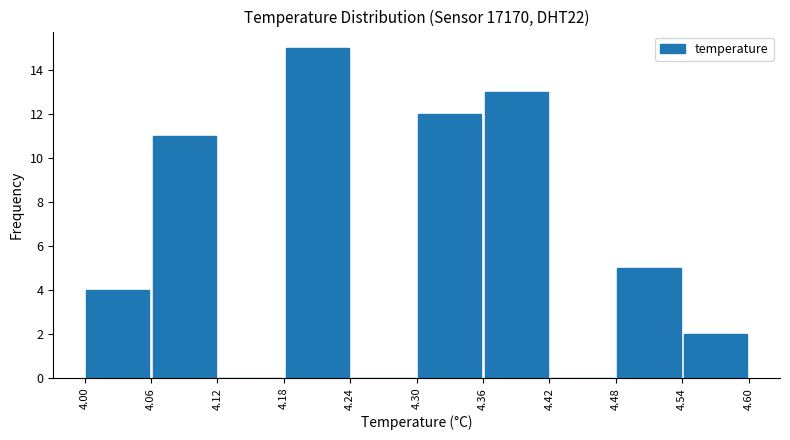

Reading left to right, transcribe this chart: for each bar, give the range it covers on the x-axis and its height. The values are not printed on the chart, so give them approximately, as read against the axis.

4.00 to 4.06: 4
4.06 to 4.12: 11
4.12 to 4.18: 0
4.18 to 4.24: 15
4.24 to 4.30: 0
4.30 to 4.36: 12
4.36 to 4.42: 13
4.42 to 4.48: 0
4.48 to 4.54: 5
4.54 to 4.60: 2